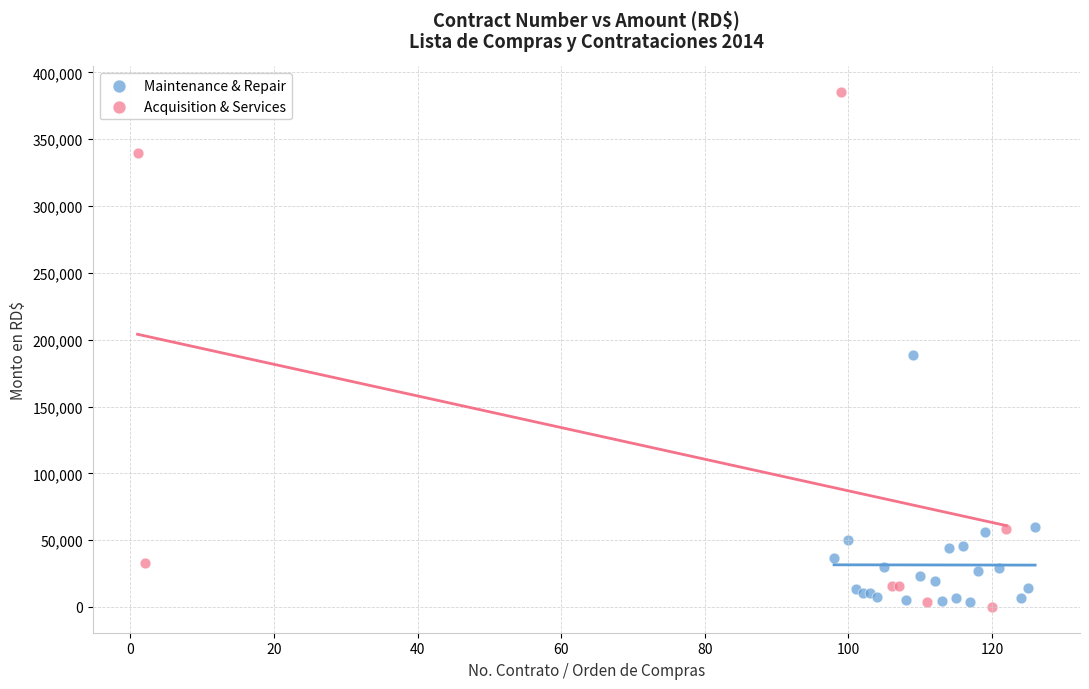

Which series reaches the minimum Y coordinate?

Acquisition & Services